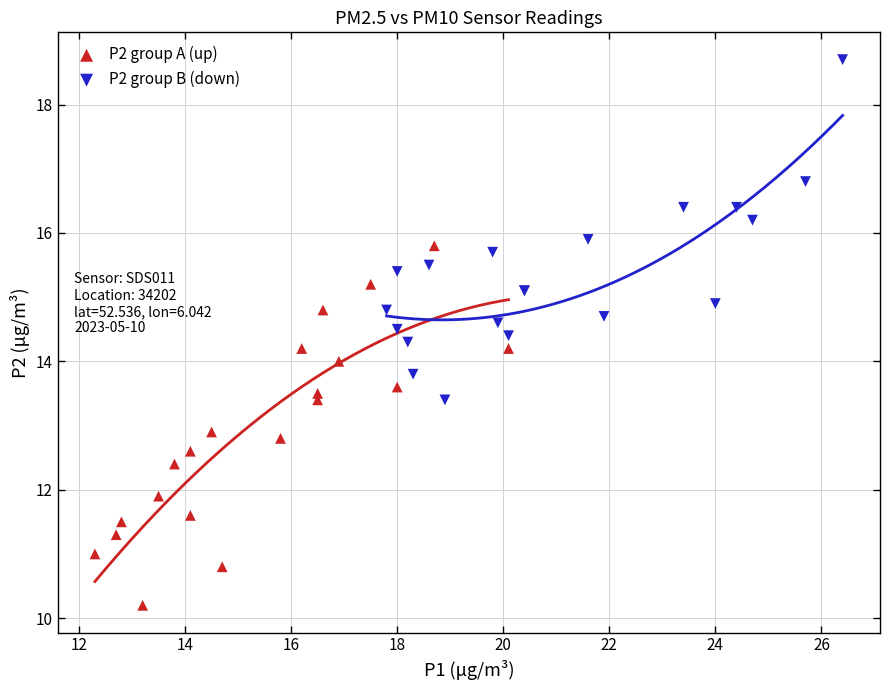

Which series reaches the maximum Y coordinate?

P2 group B (down)